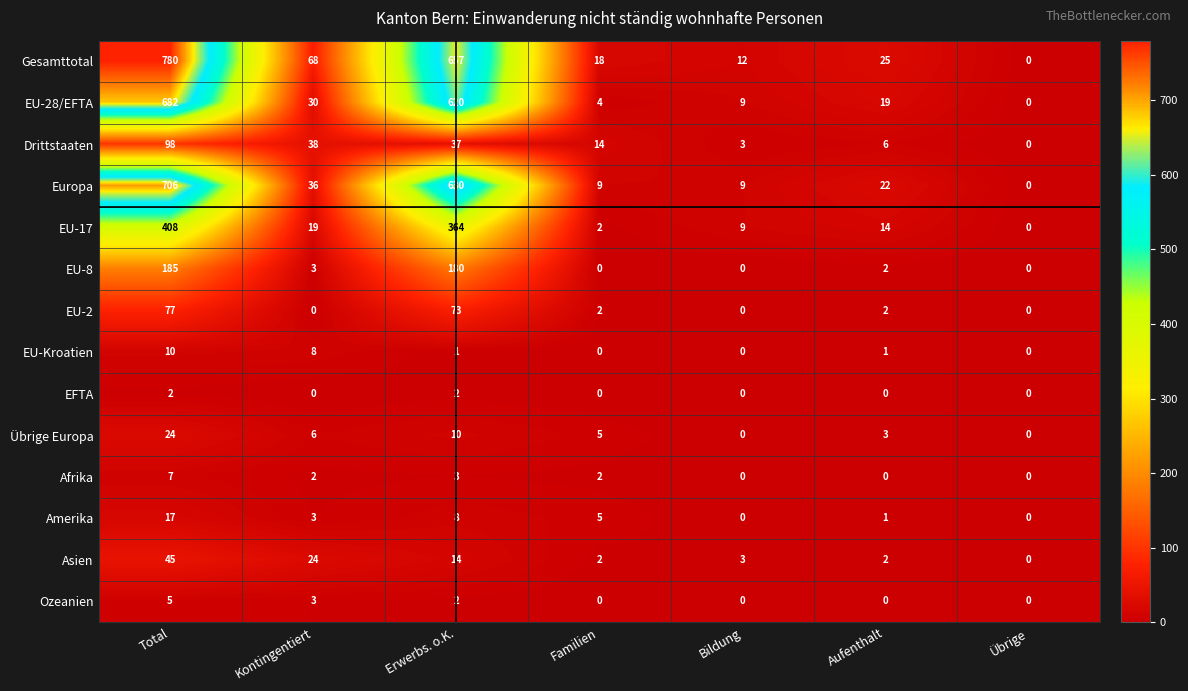

What is the difference between the highest and lowest values at Kontingentiert?

68